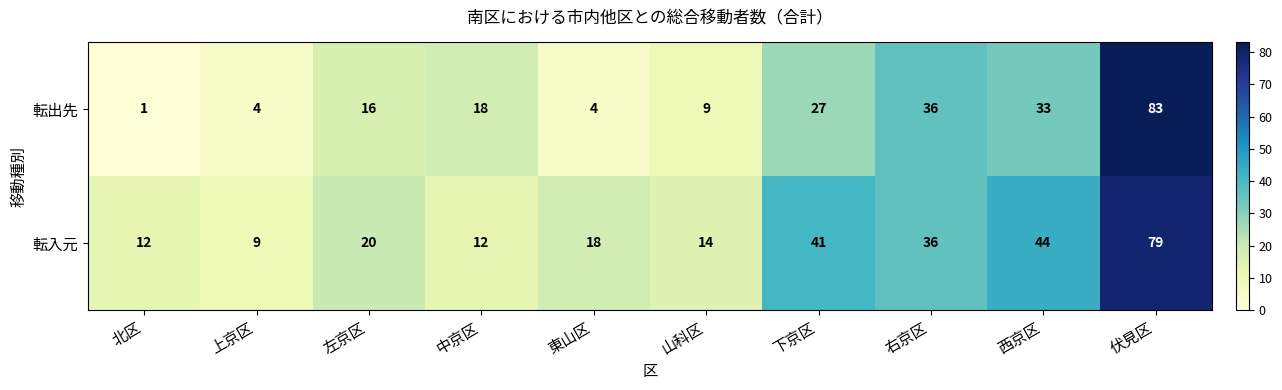

What is the sum of all 転入元 values?

285